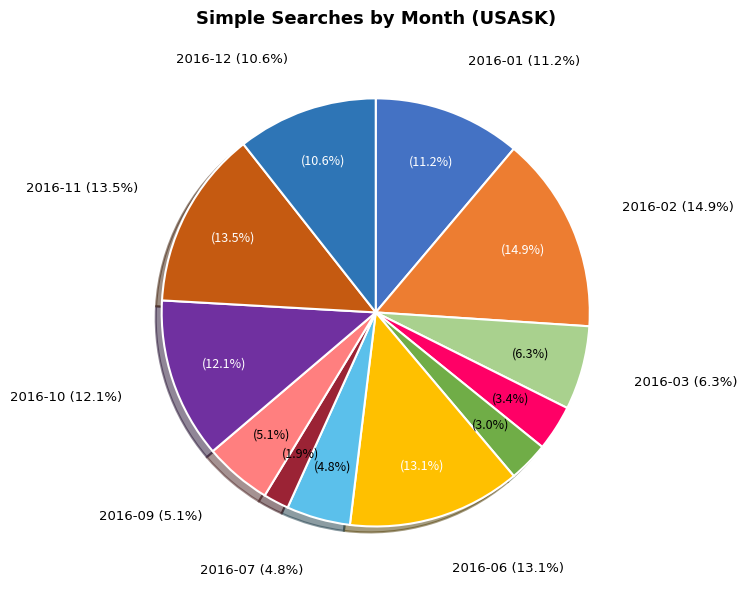

To the nearest percent, what portion does 2016-03 represent?

6%